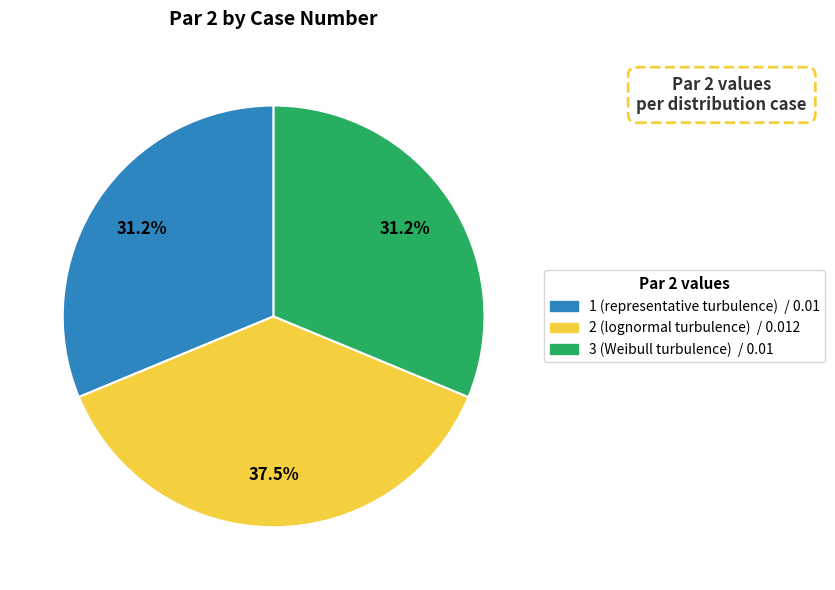

Is there a majority slice in this chart?

No